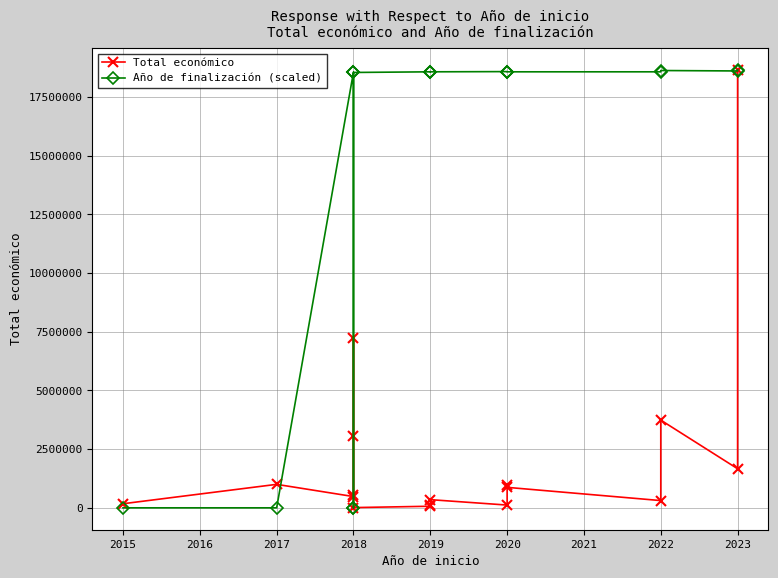

What is the value of the Año de finalización (scaled) point at the 9th from the left?

18583112.3